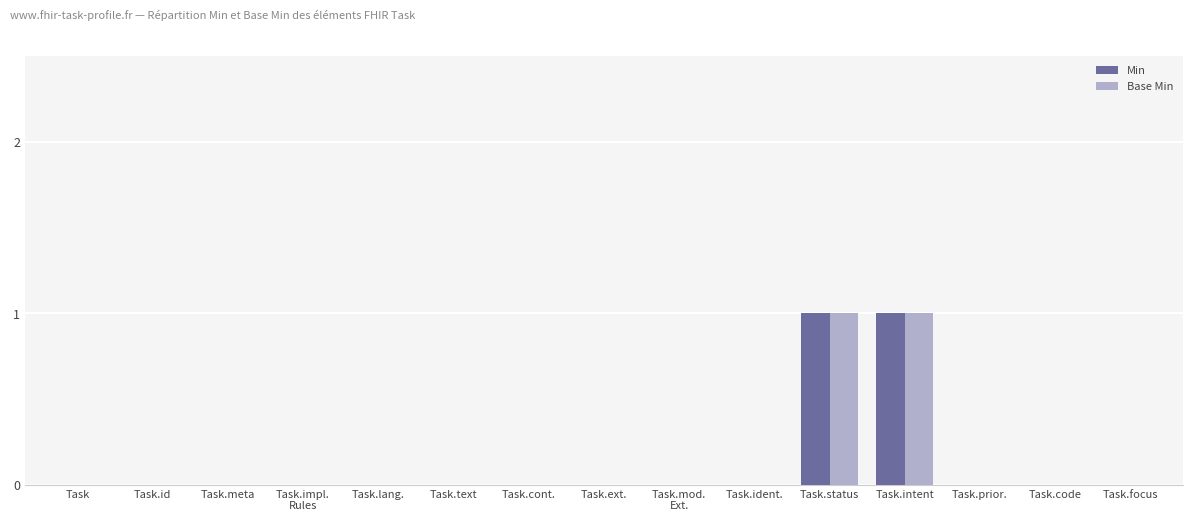

The Min series shows 1 at Task.meta. True or false?

False